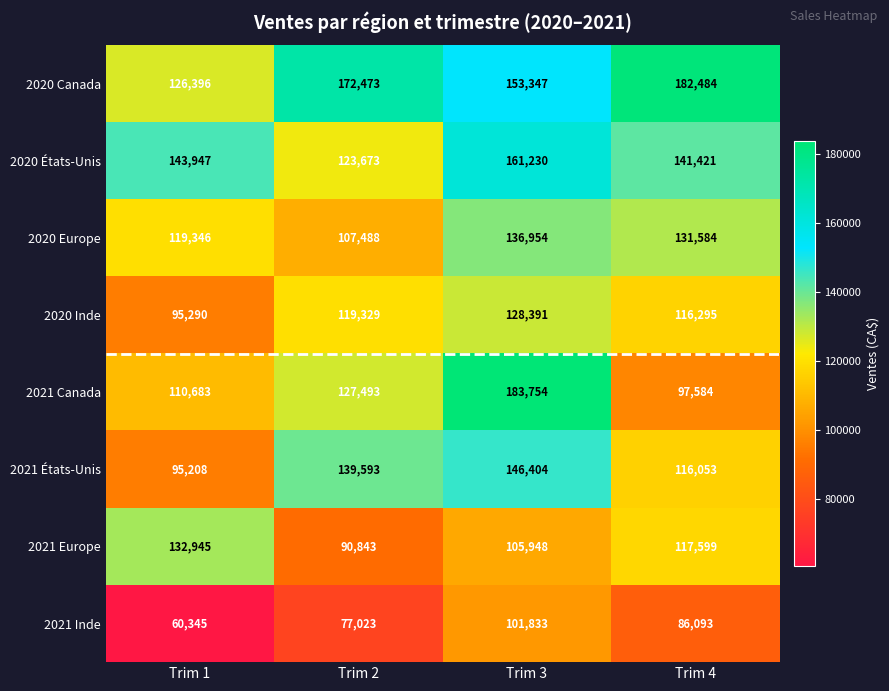

What is the sum of the 2021 Europe values at Trim 3 and Trim 1?

238893